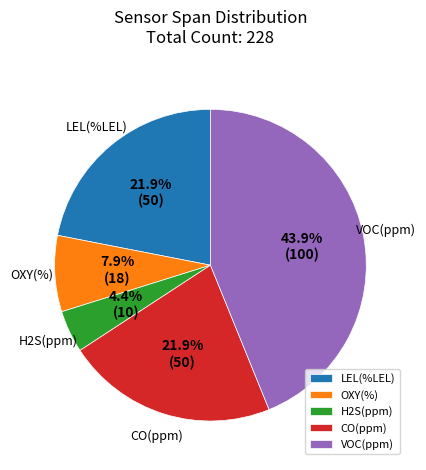

Is it true that CO(ppm) is 35% of the pie?

False